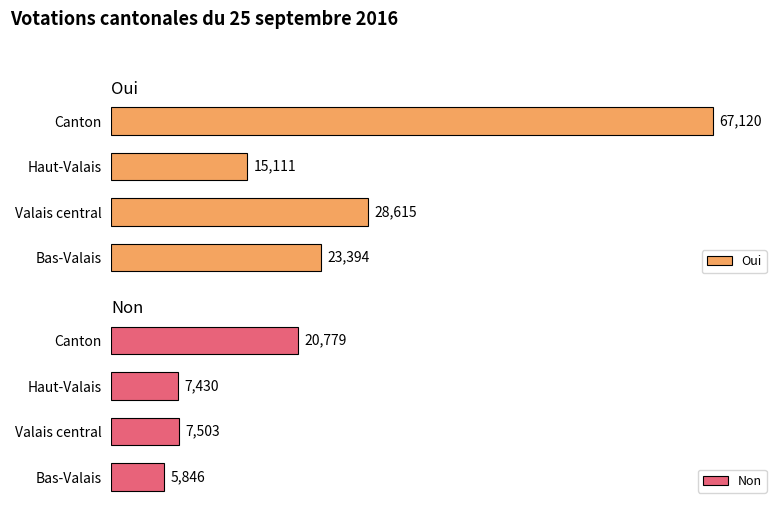

Rank the categories by Oui value from lowest to highest.

Haut-Valais, Bas-Valais, Valais central, Canton